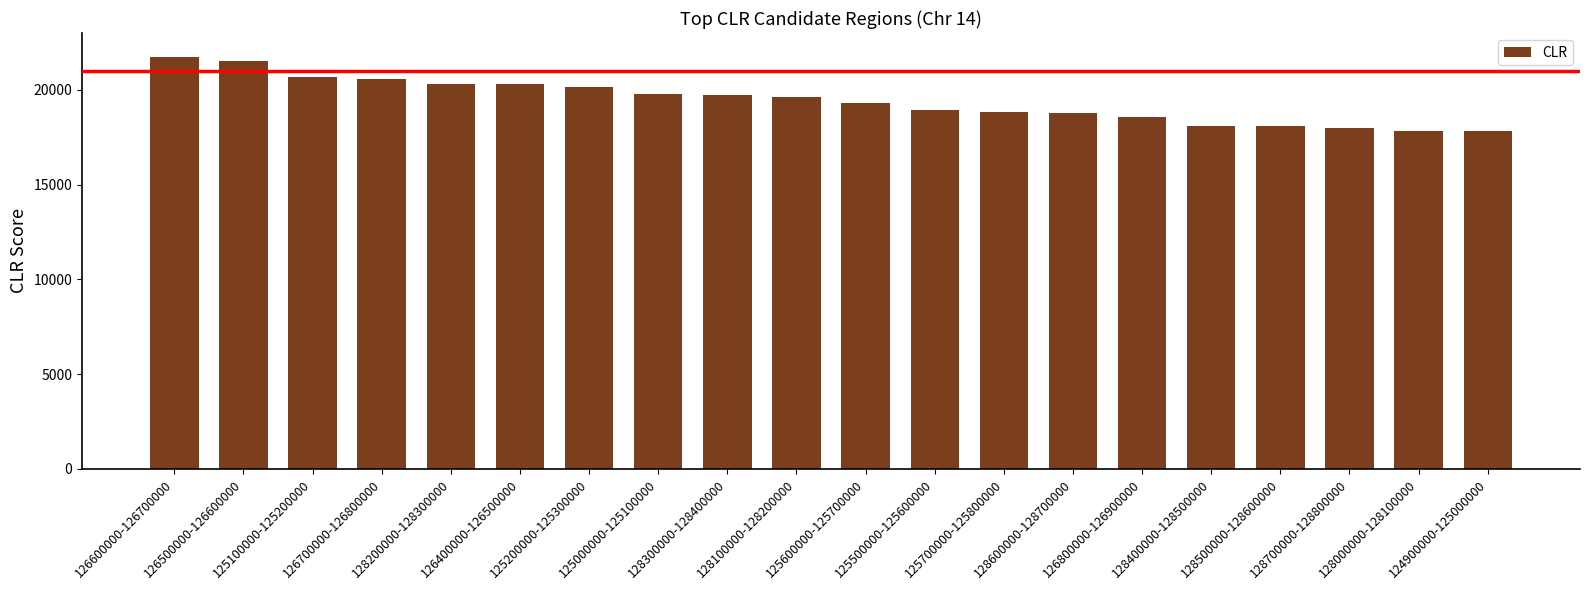

Between 126500000-126600000 and 126800000-126900000, which is larger?

126500000-126600000